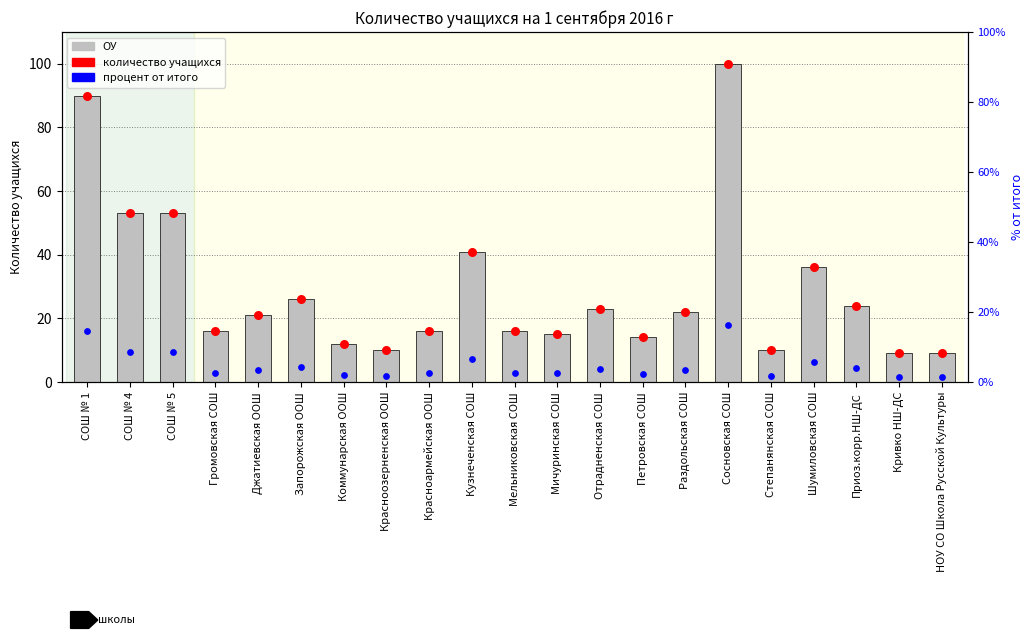

Which series has the widest spread of Y values?

кол-во на 1 сентября 2016 г